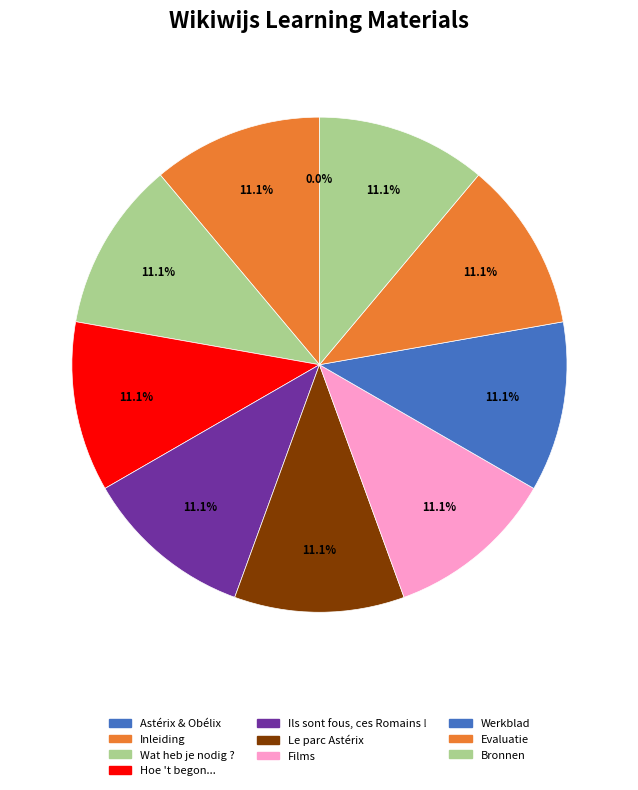

The Inleiding slice represents 26% of the pie. True or false?

False